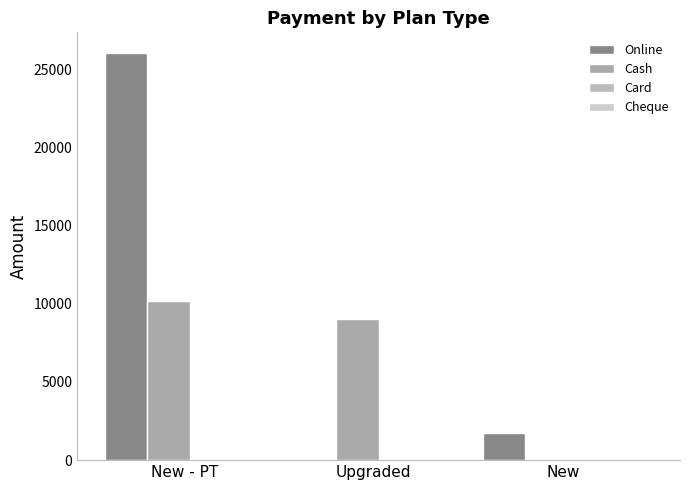

What is the label of the 2nd bar from the right?

Upgraded